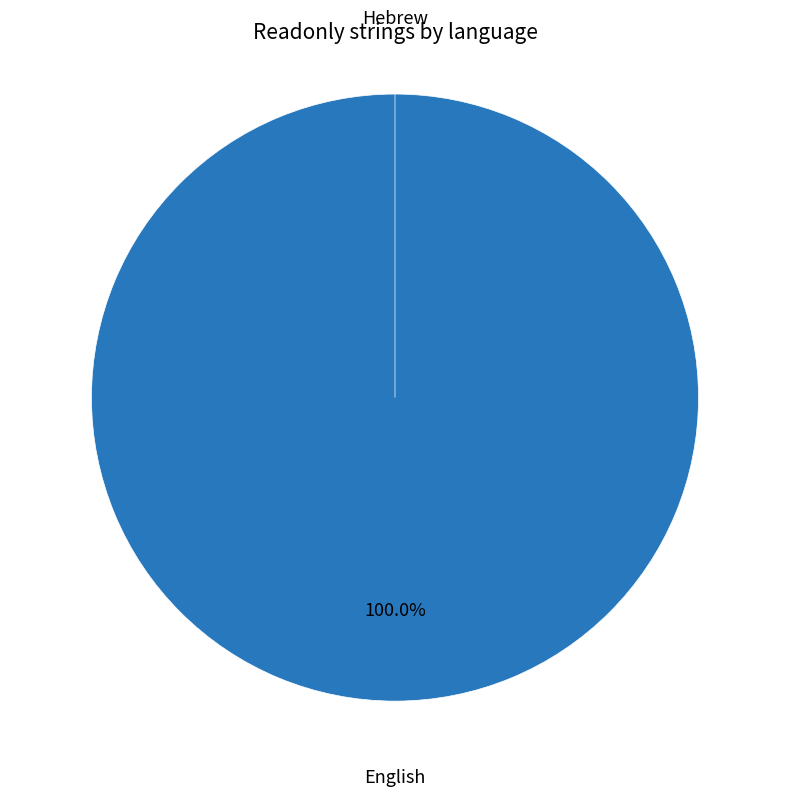

True or false: Hebrew accounts for 0% of the total.

True